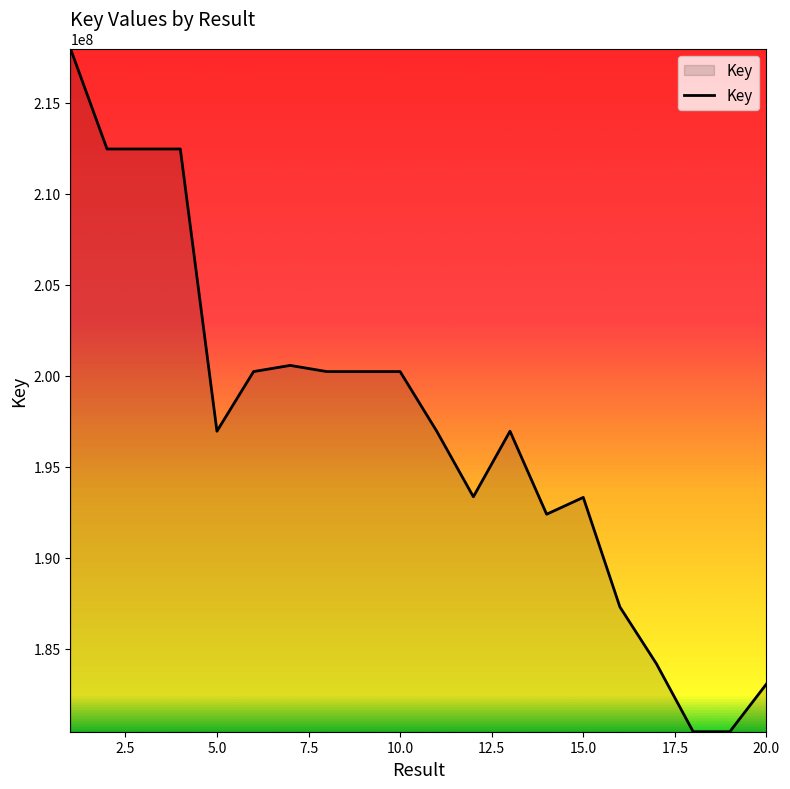

What is the maximum value shown in the chart?

217989370